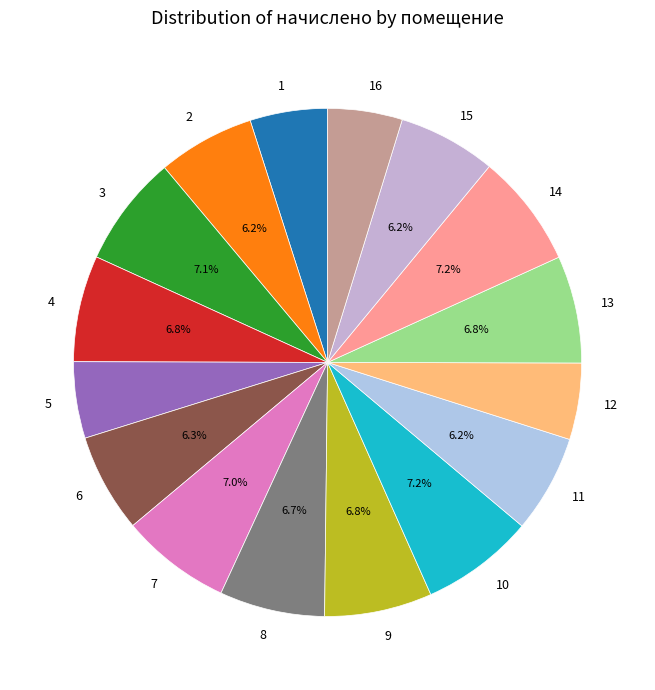

Combined, do 10 and 9 account for over 50%?

No